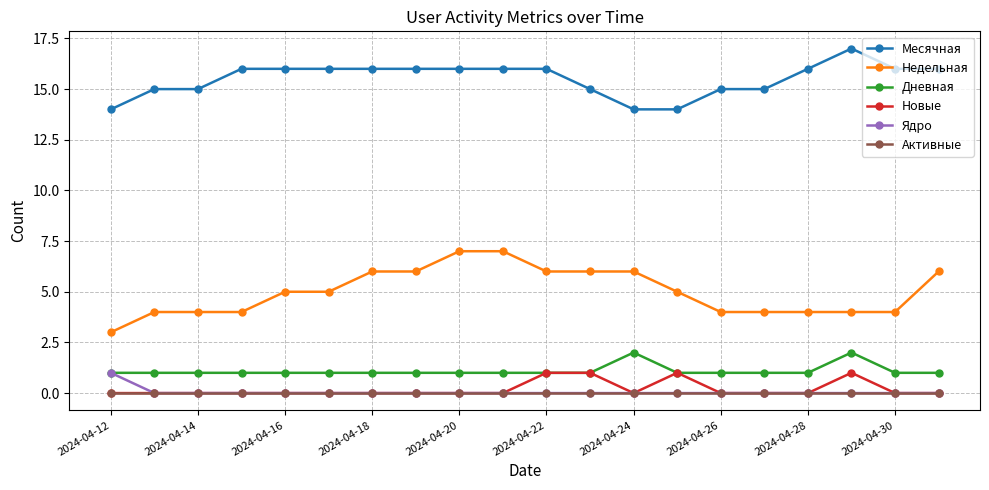

What is the value of the Дневная point at the 10th from the left?

1